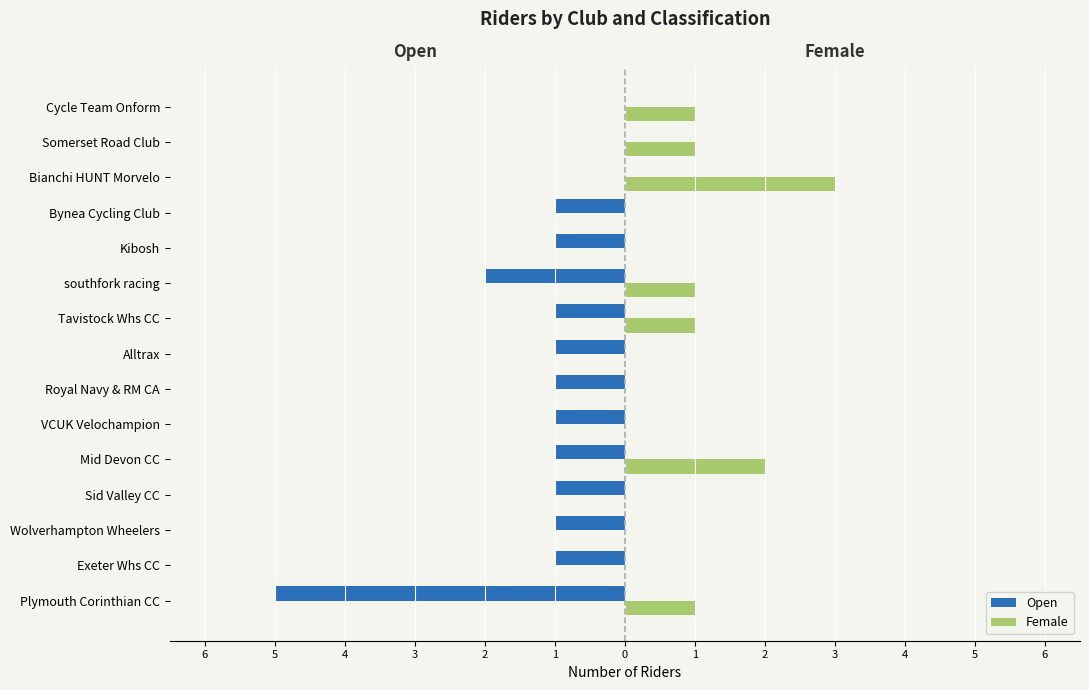

What are all the series names shown in the legend?

Open, Female